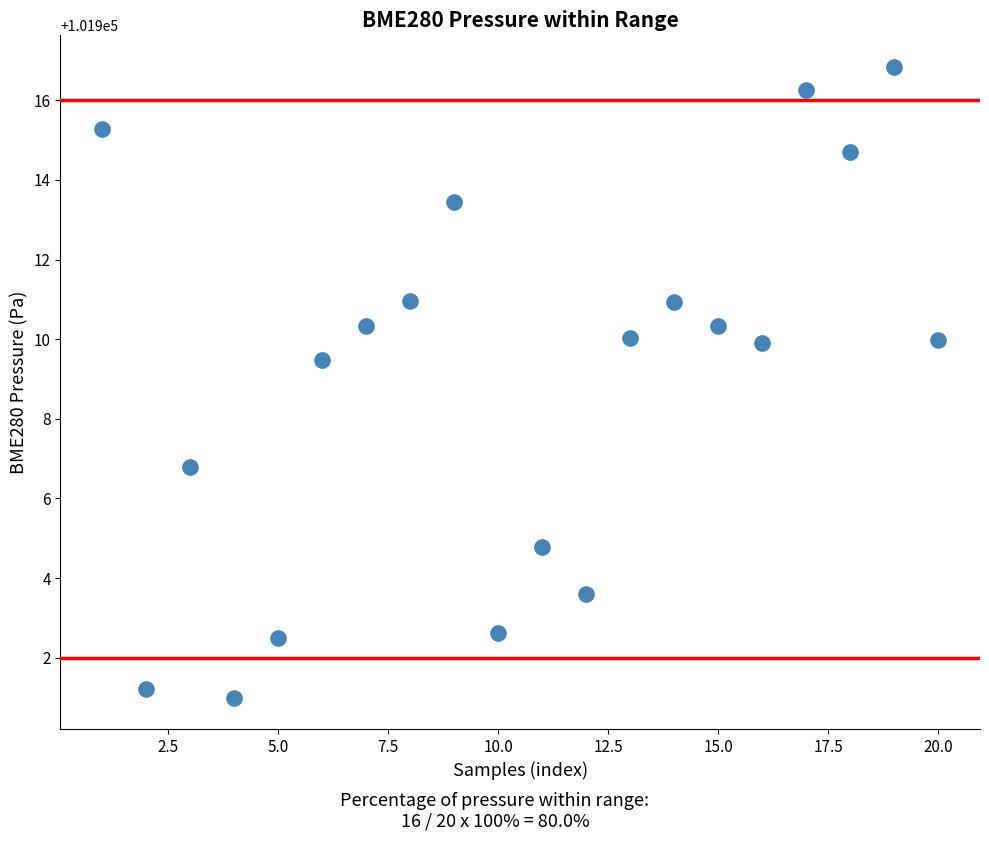

What is the range of Y values (max minus min)?

15.8